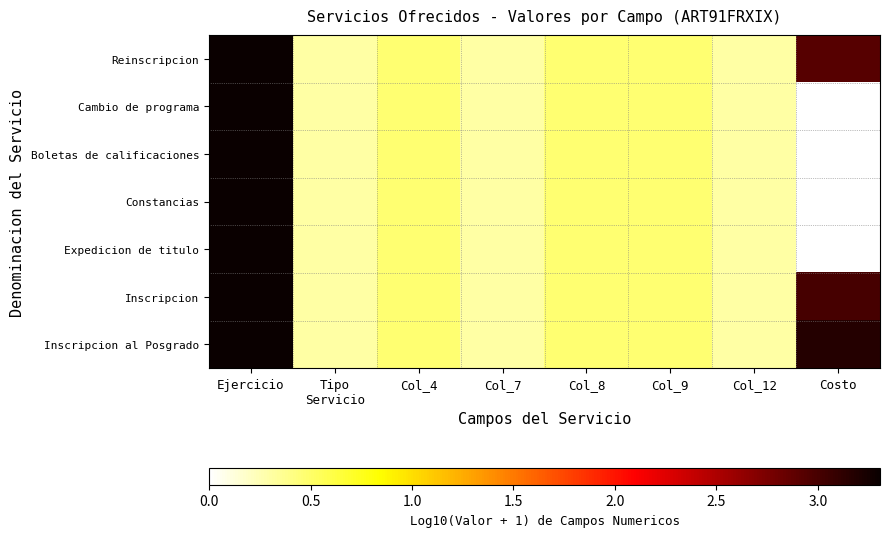

Reading left to right, extract all data points from this chart.

Reinscripcion: Ejercicio=3.3	Tipo
Servicio=0.3	Col_4=0.5	Col_7=0.3	Col_8=0.5	Col_9=0.5	Col_12=0.3	Costo=2.9
Cambio de programa: Ejercicio=3.3	Tipo
Servicio=0.3	Col_4=0.5	Col_7=0.3	Col_8=0.5	Col_9=0.5	Col_12=0.3	Costo=0.0
Boletas de calificaciones: Ejercicio=3.3	Tipo
Servicio=0.3	Col_4=0.5	Col_7=0.3	Col_8=0.5	Col_9=0.5	Col_12=0.3	Costo=0.0
Constancias: Ejercicio=3.3	Tipo
Servicio=0.3	Col_4=0.5	Col_7=0.3	Col_8=0.5	Col_9=0.5	Col_12=0.3	Costo=0.0
Expedicion de titulo: Ejercicio=3.3	Tipo
Servicio=0.3	Col_4=0.5	Col_7=0.3	Col_8=0.5	Col_9=0.5	Col_12=0.3	Costo=0.0
Inscripcion: Ejercicio=3.3	Tipo
Servicio=0.3	Col_4=0.5	Col_7=0.3	Col_8=0.5	Col_9=0.5	Col_12=0.3	Costo=3.0
Inscripcion al Posgrado: Ejercicio=3.3	Tipo
Servicio=0.3	Col_4=0.5	Col_7=0.3	Col_8=0.5	Col_9=0.5	Col_12=0.3	Costo=3.2